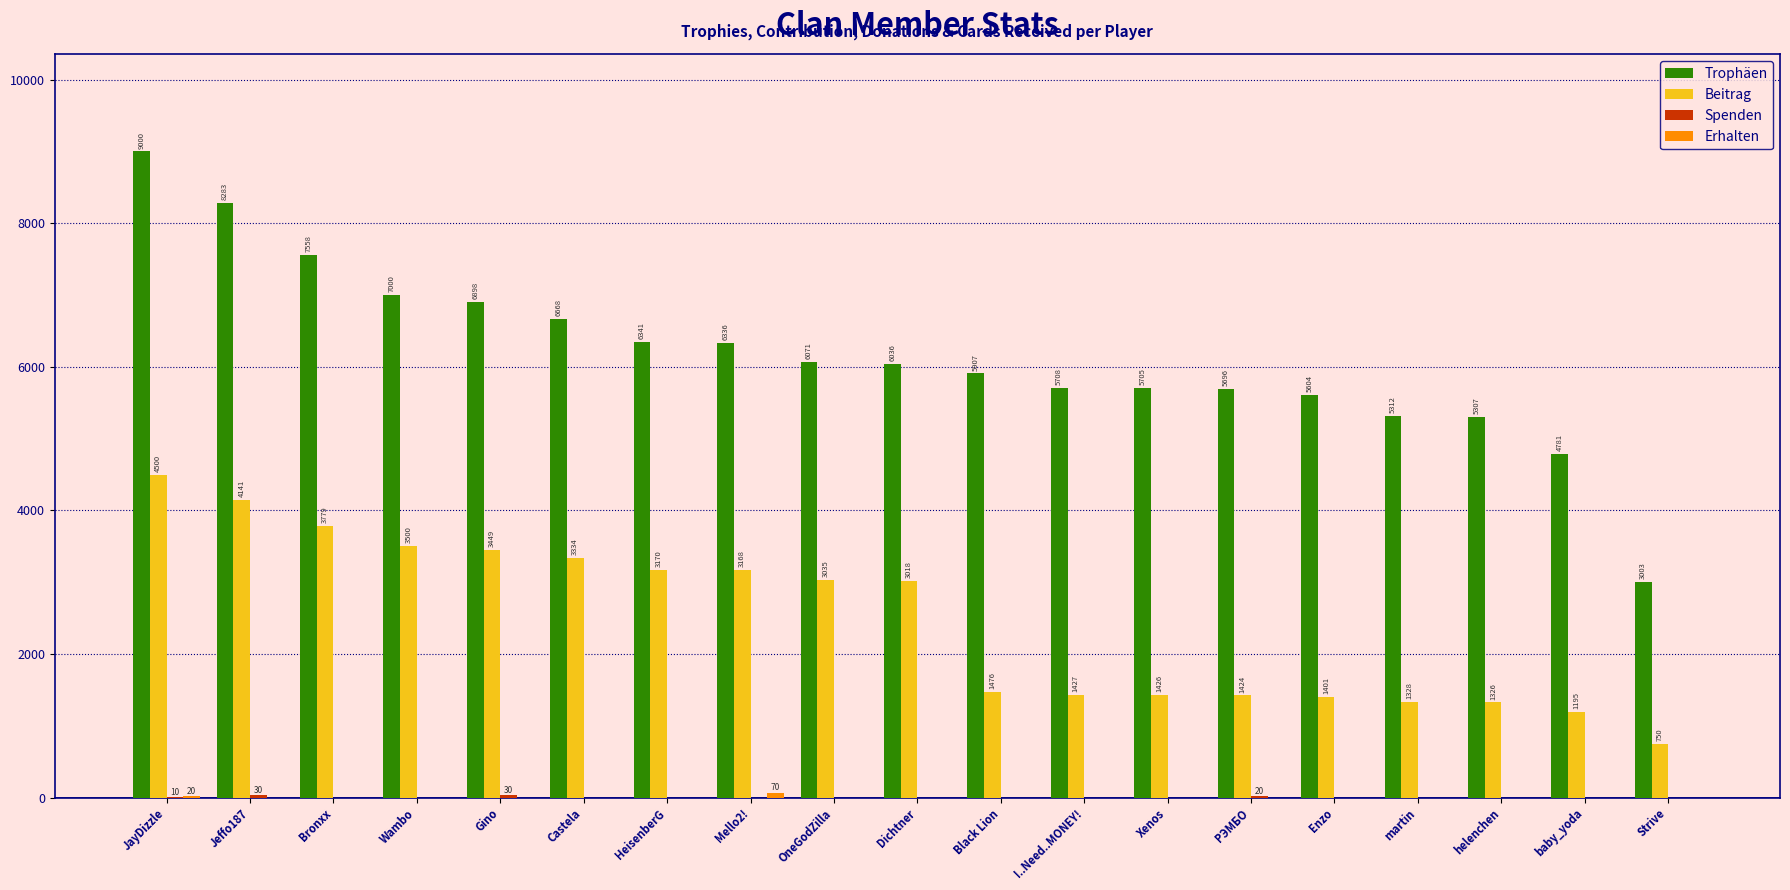

Are the bars grouped side by side (vs. stacked)?

Yes